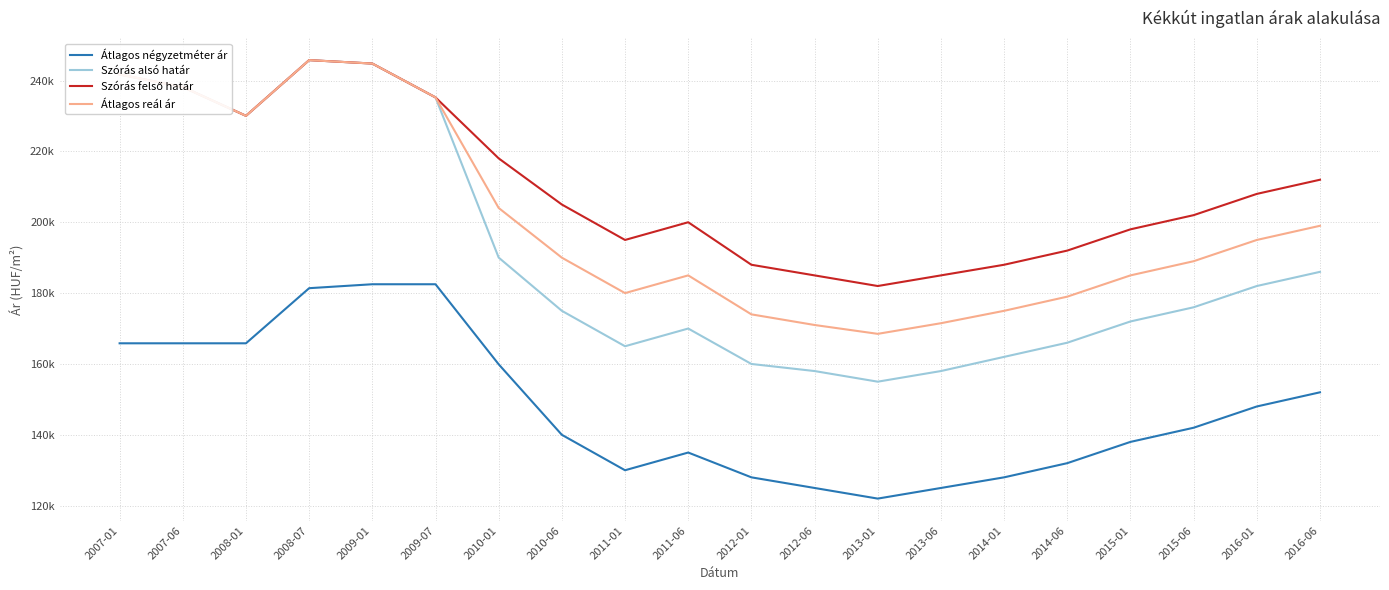

Is this an area chart (filled region under the line)?

No